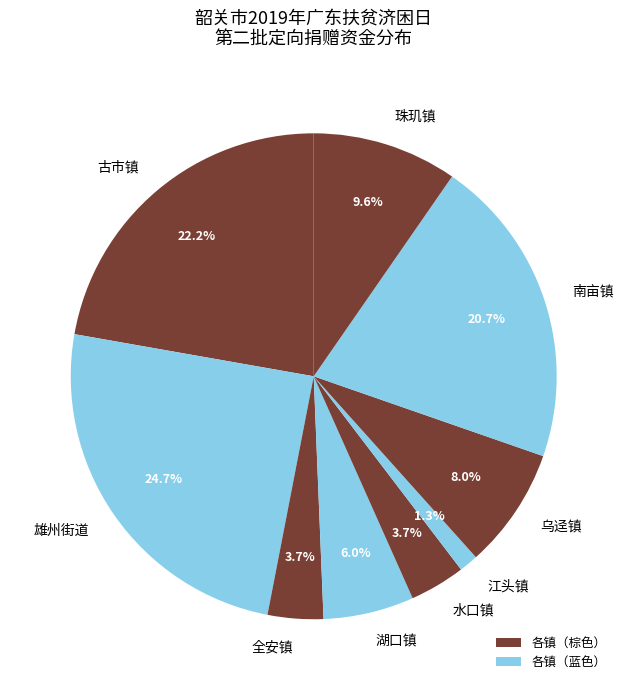

To the nearest percent, what is the average slice percentage?

11%